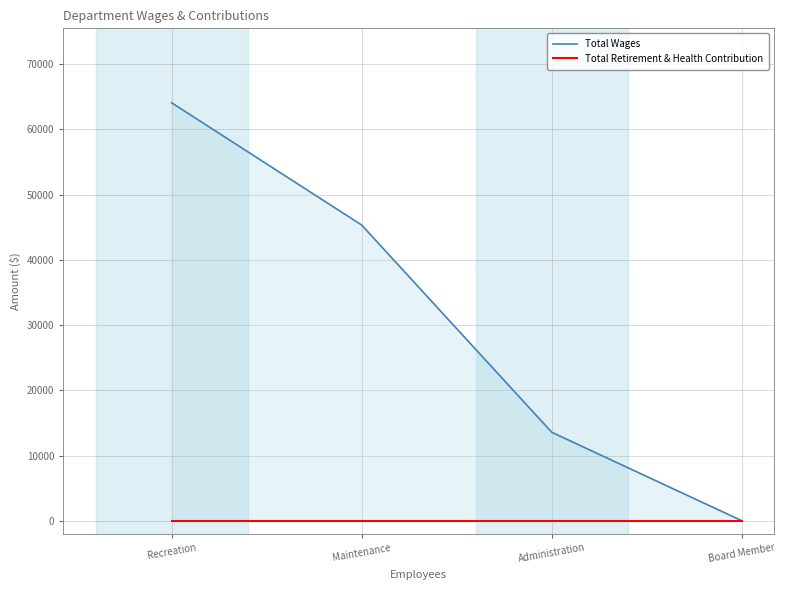

Reading right to left, extract all data points from this chart.

Total Wages: 0	13562	45338	64084
Total Retirement & Health Contribution: 0	0	0	0